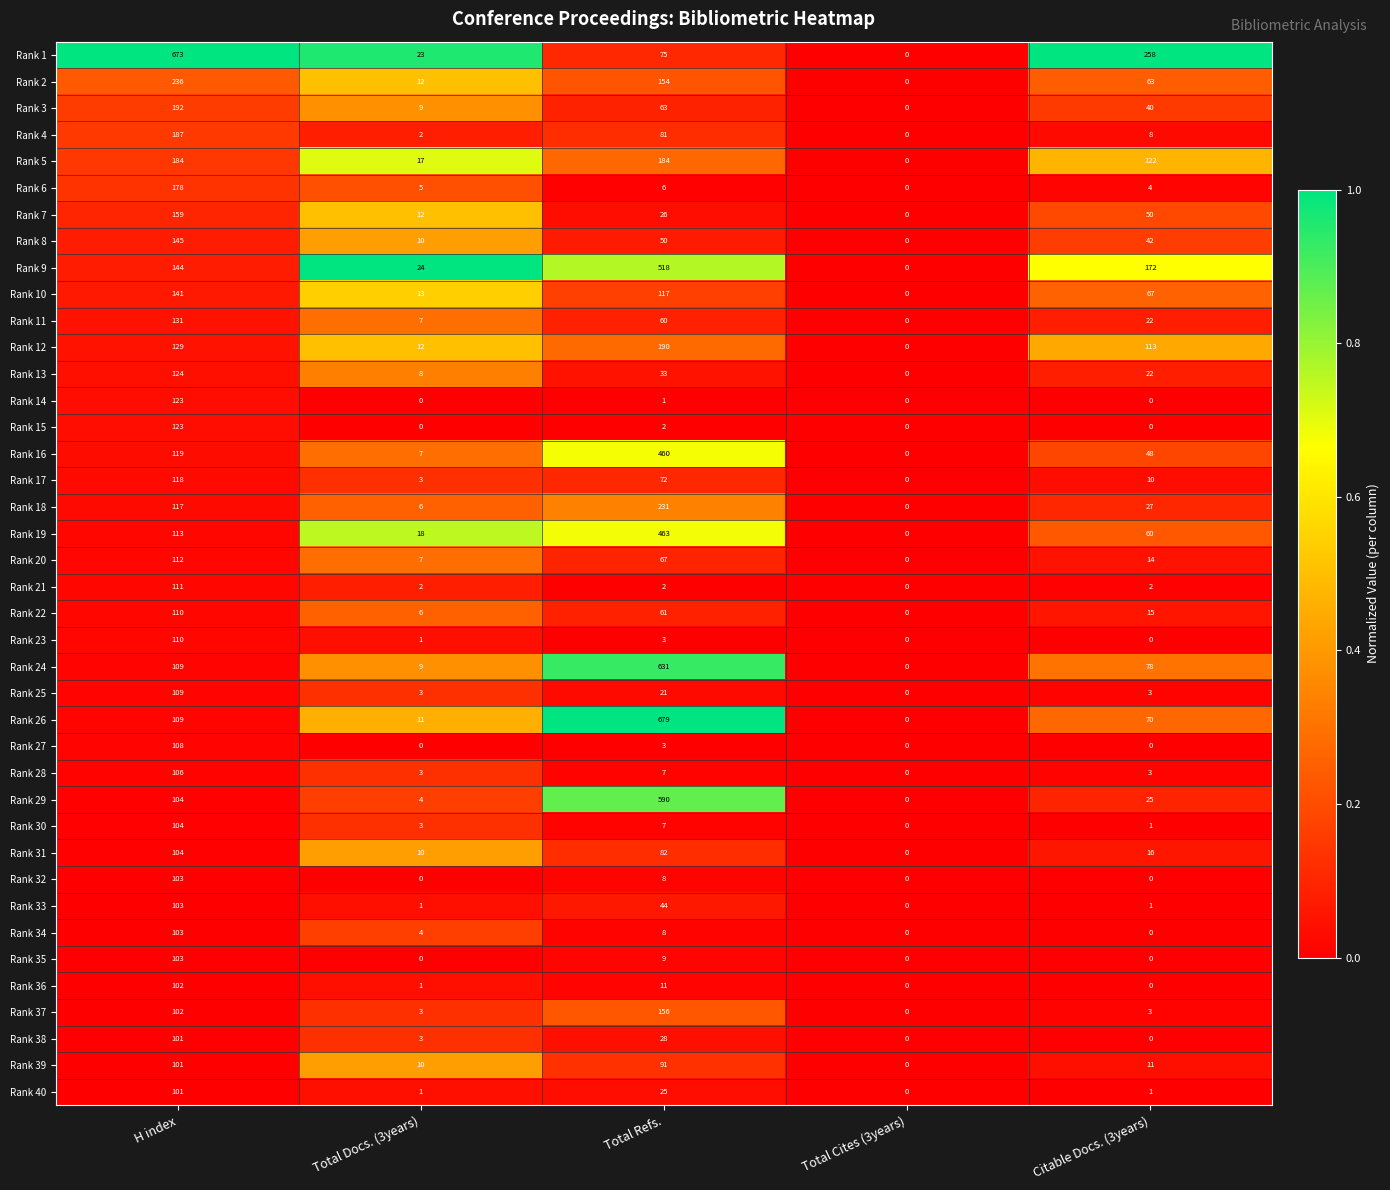

What is the difference between the second highest and second lowest values in the Rank 1 series?

235